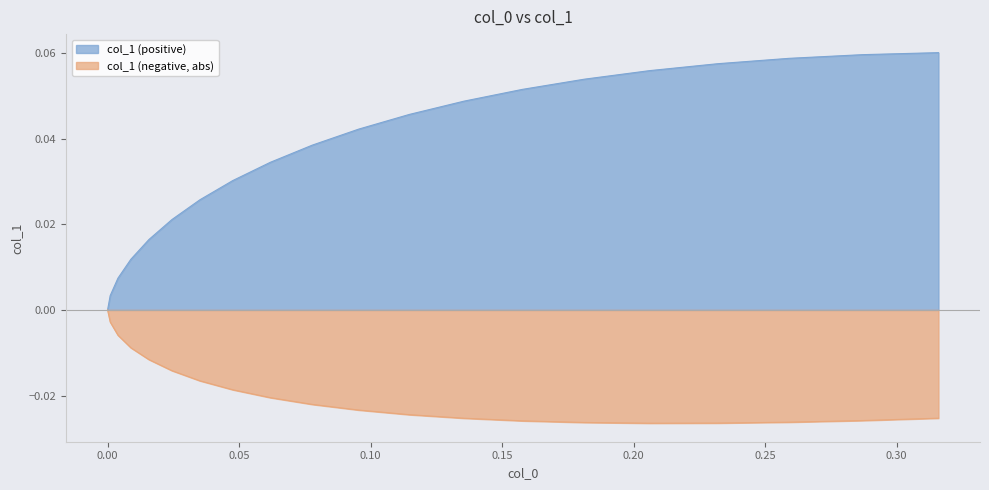

True or false: col_1 (positive) and col_1 (negative, abs) intersect in this chart.

False